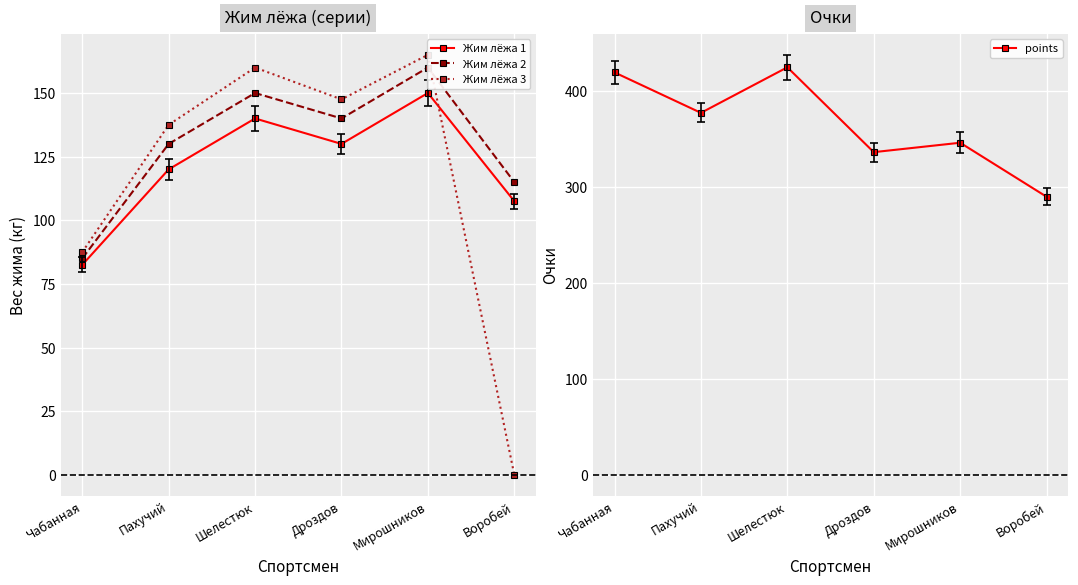

Reading left to right, what are all the values shown in this chart?

Жим лёжа 1: 82.5	120.0	140.0	130.0	150.0	107.5
Жим лёжа 2: 85.0	130.0	150.0	140.0	160.0	115.0
Жим лёжа 3: 87.5	137.5	160.0	147.5	165.0	0.0
points: 419.4	377.2	424.7	336.3	346.1	289.8